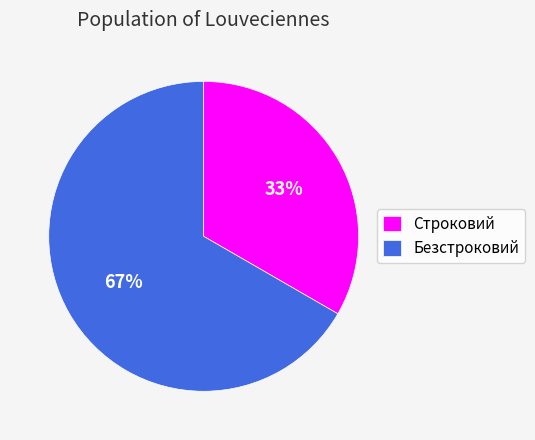

True or false: Строковий accounts for 33% of the total.

True